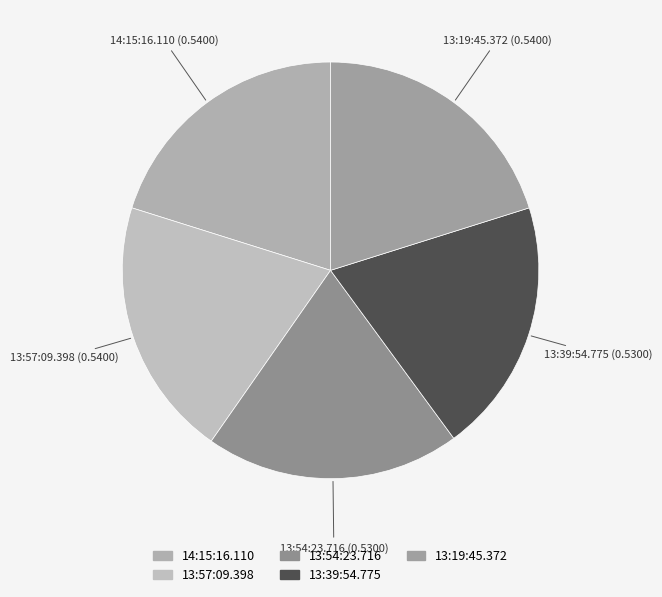

The 13:19:45.372 slice represents 20% of the pie. True or false?

True